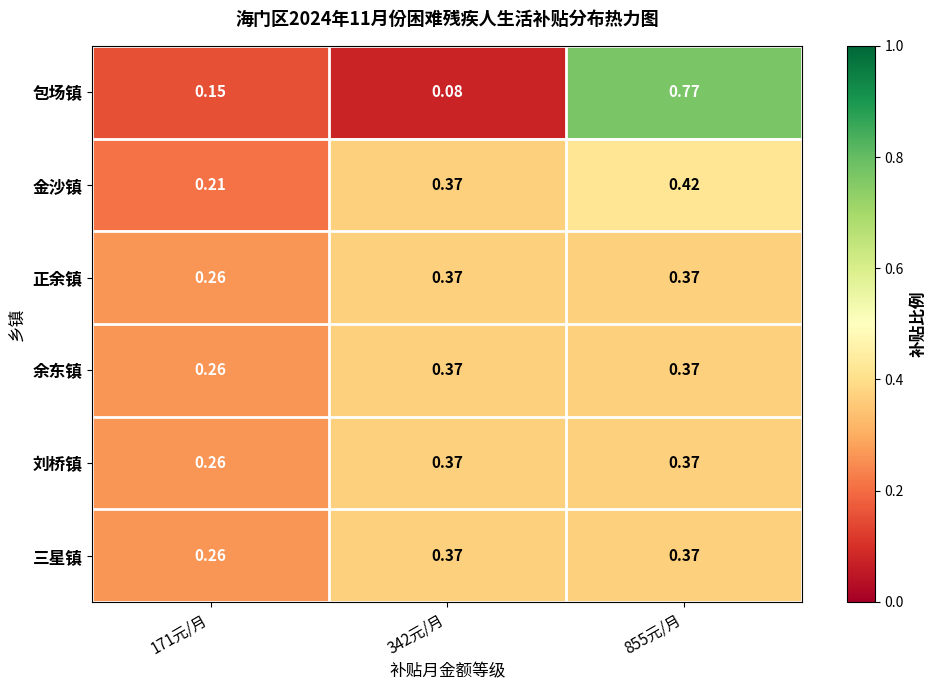

Which series changed the most between 171元/月 and 342元/月?

金沙镇